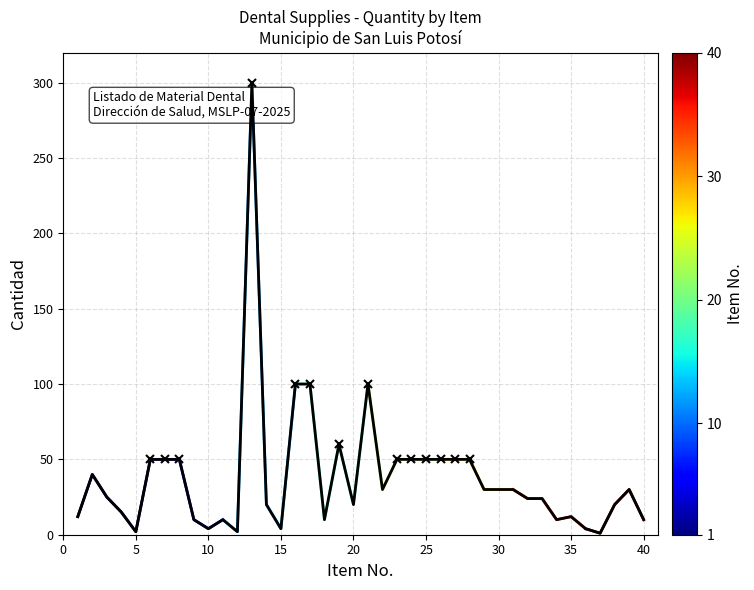

What is the value of the 27th point from the left?

50